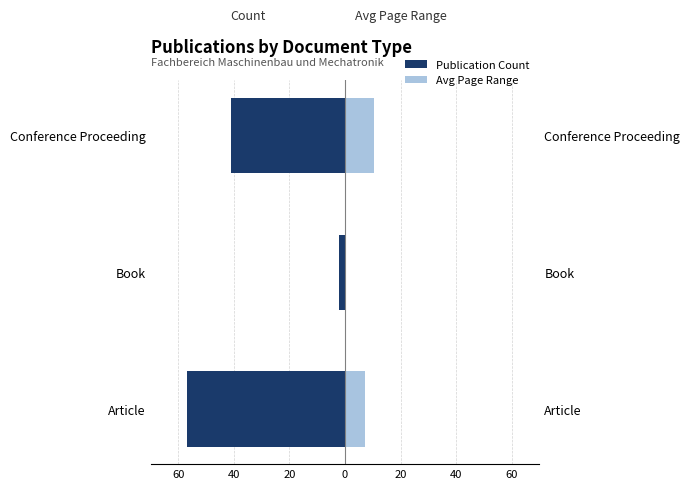

The Count (Left) series shows -57.0 at Article. True or false?

True